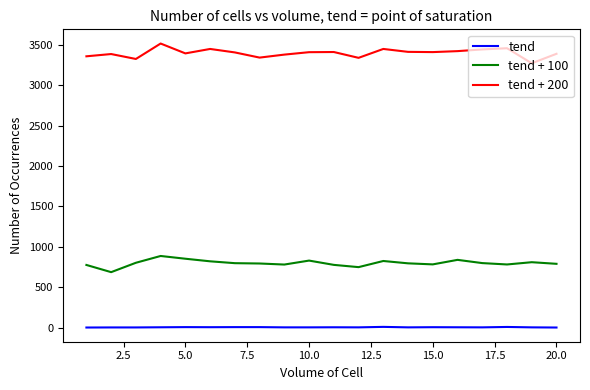

What is the maximum value for tend + 100?

887